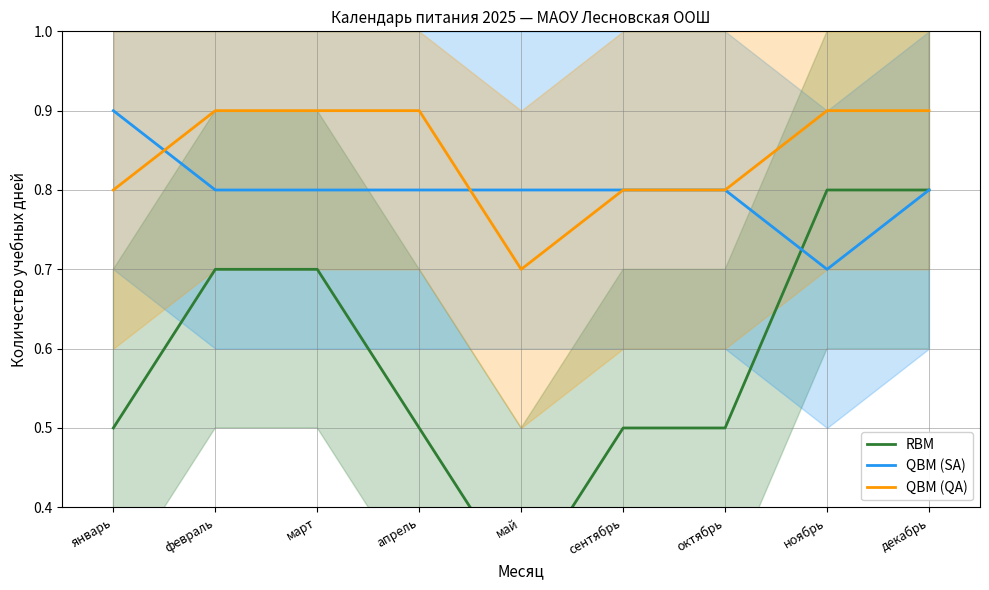

How many data points does each series have?

9